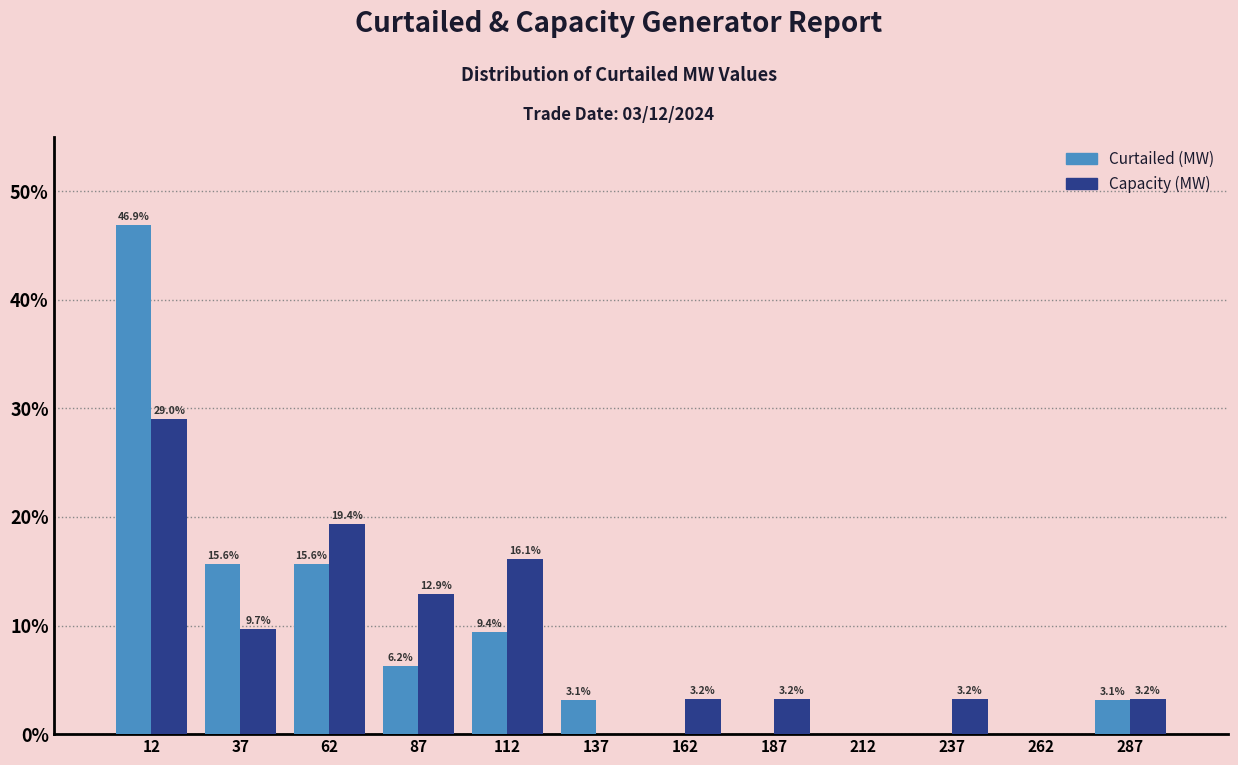

In the Capacity (MW) series, which range on the x-axis has the tallest bar?

0 to 25